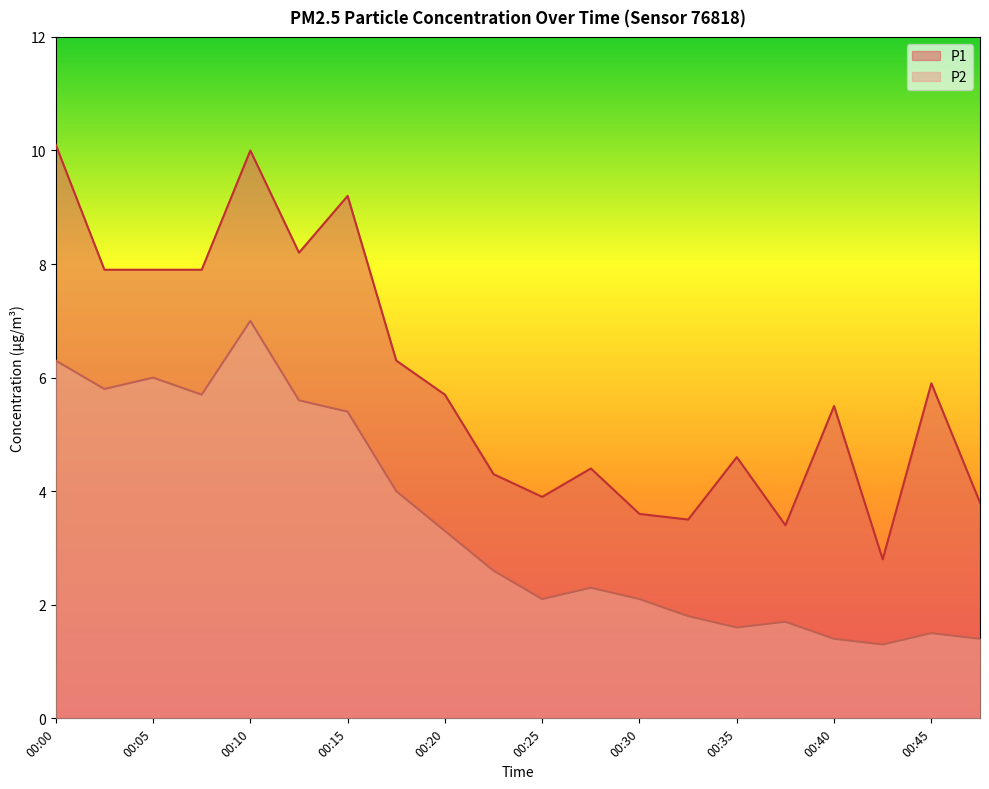

What is the approximate value of P2 at 00:40?

1.4